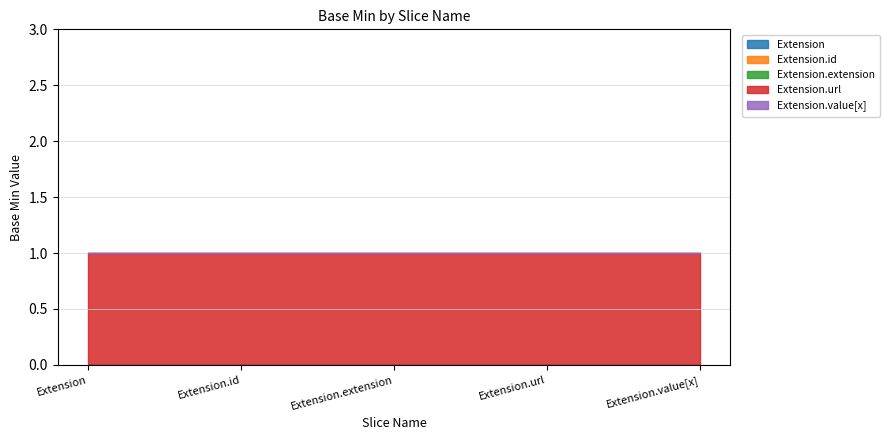

True or false: Extension.value[x] and Extension.id intersect in this chart.

False